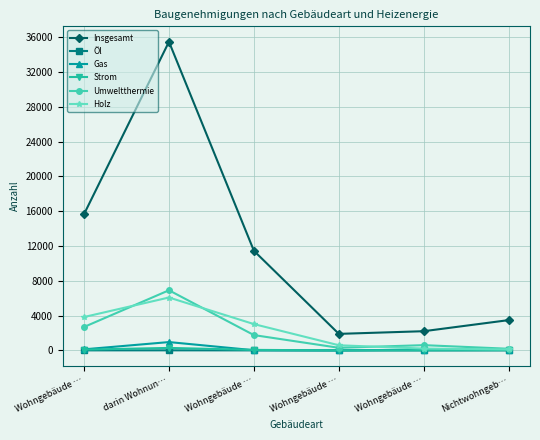

How many values in the Umweltthermie series are below 1764?

3